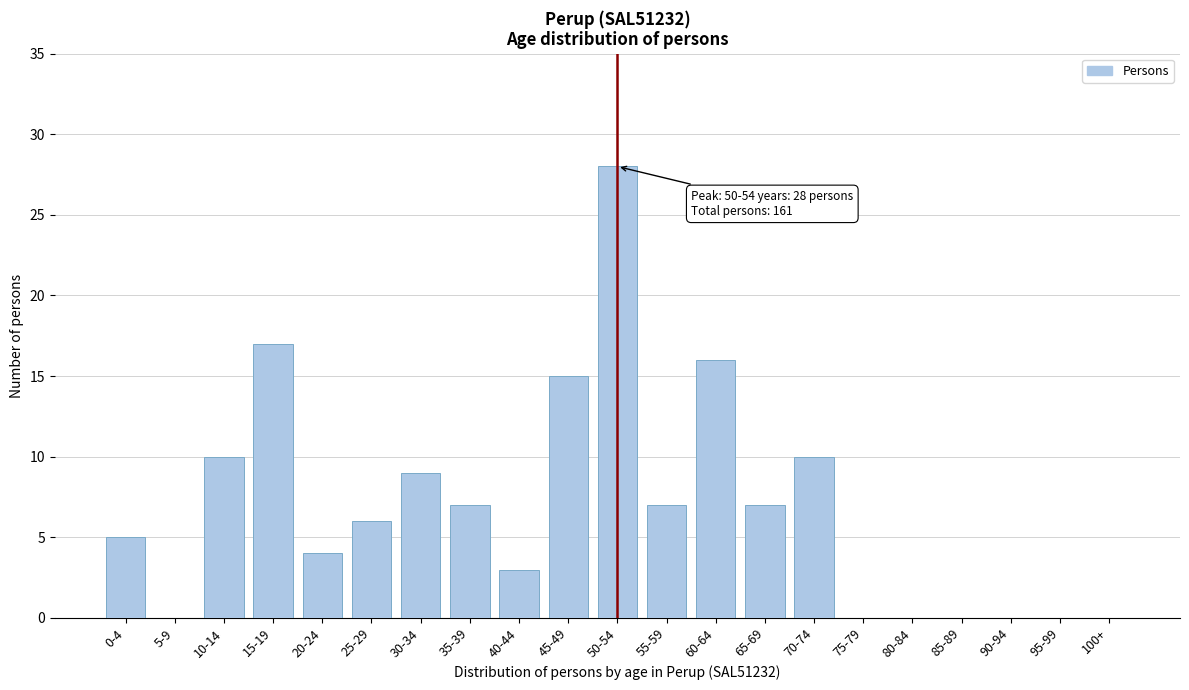

Reading left to right, extract all data points from this chart.

0-4=5	5-9=0	10-14=10	15-19=17	20-24=4	25-29=6	30-34=9	35-39=7	40-44=3	45-49=15	50-54=28	55-59=7	60-64=16	65-69=7	70-74=10	75-79=0	80-84=0	85-89=0	90-94=0	95-99=0	100+=0